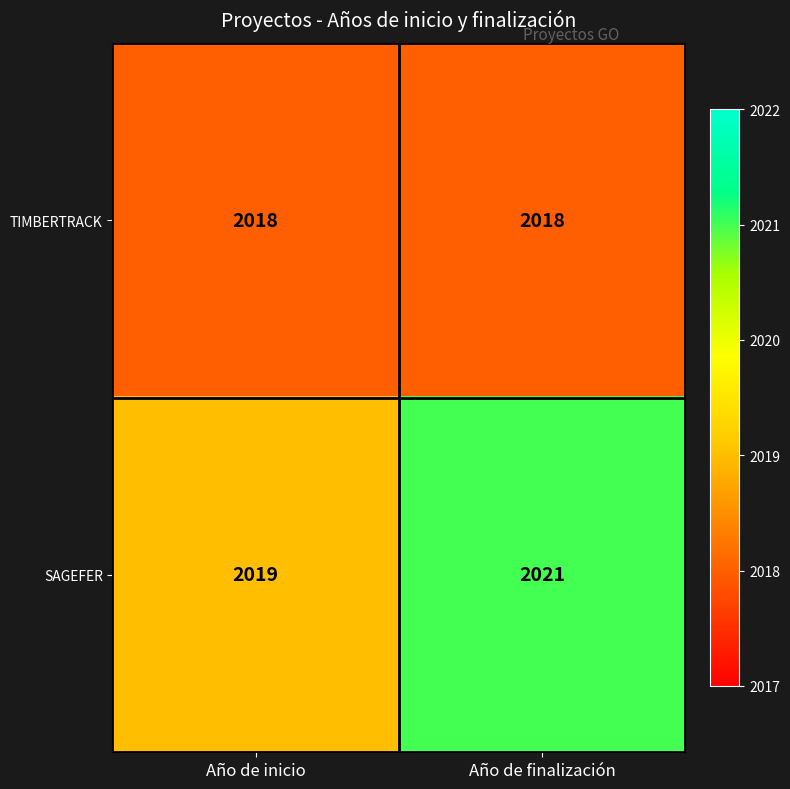

What is the average value of the TIMBERTRACK series?

2018